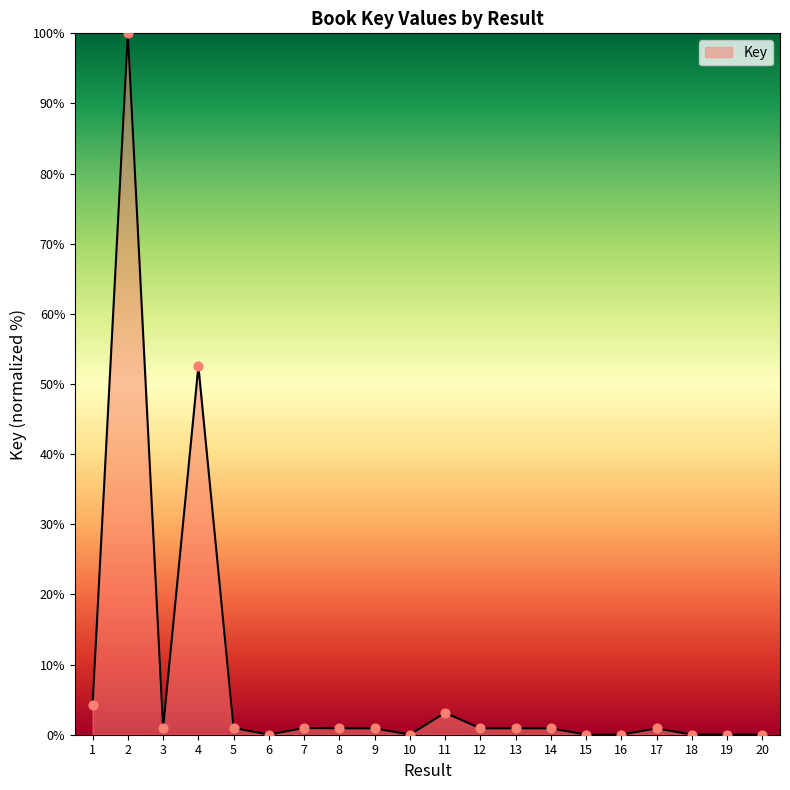

What is the change in value from 5 to 17?

-0.1